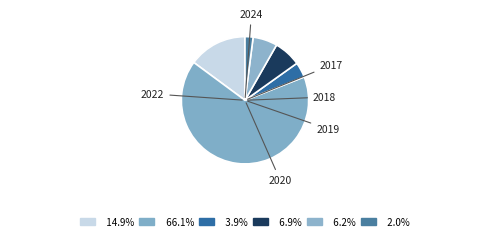

Which category has the biggest portion of the pie?

2018